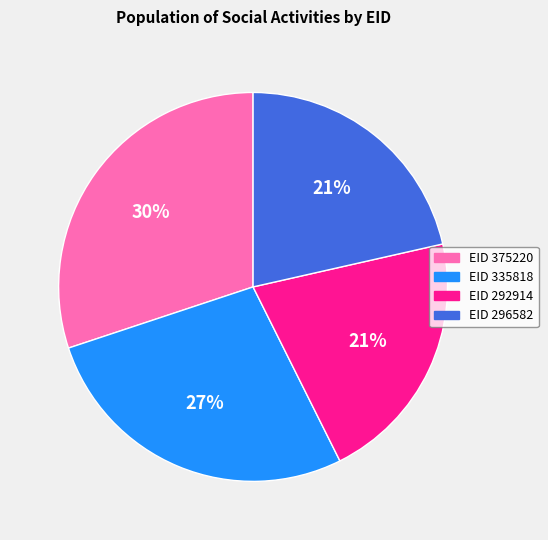

Does any single category account for the majority?

No